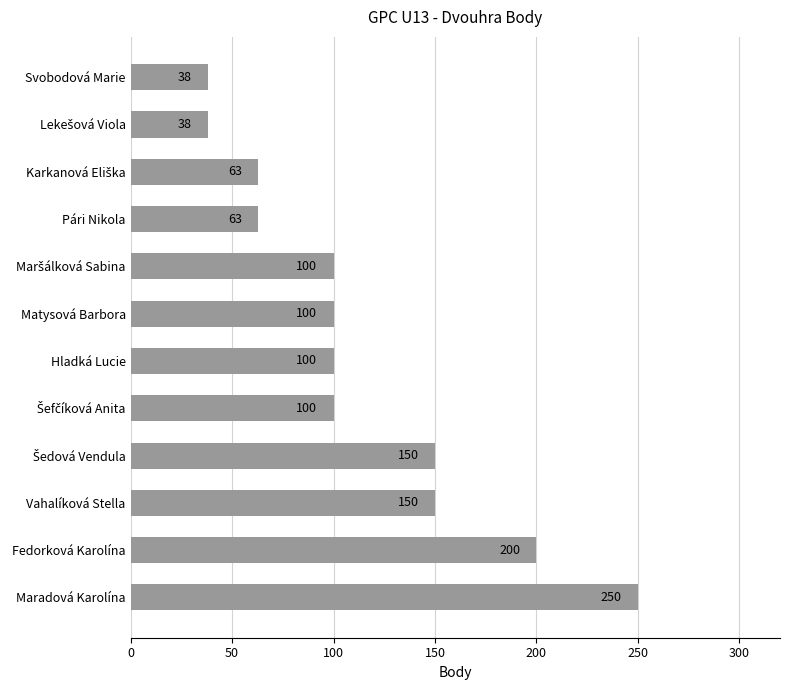

What is the average value?

113